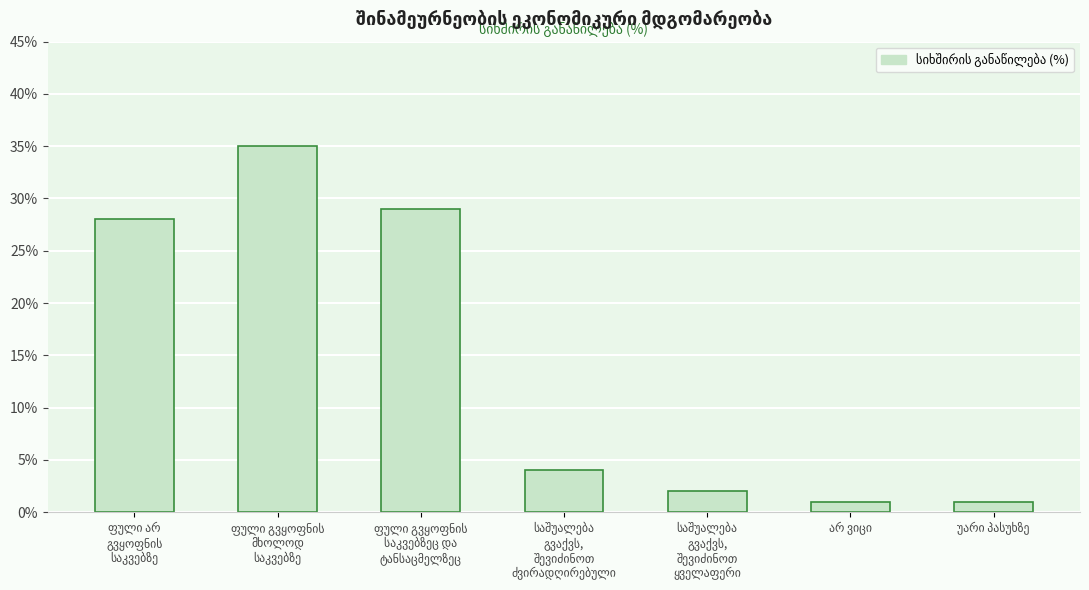

What is the greatest value displayed?

35